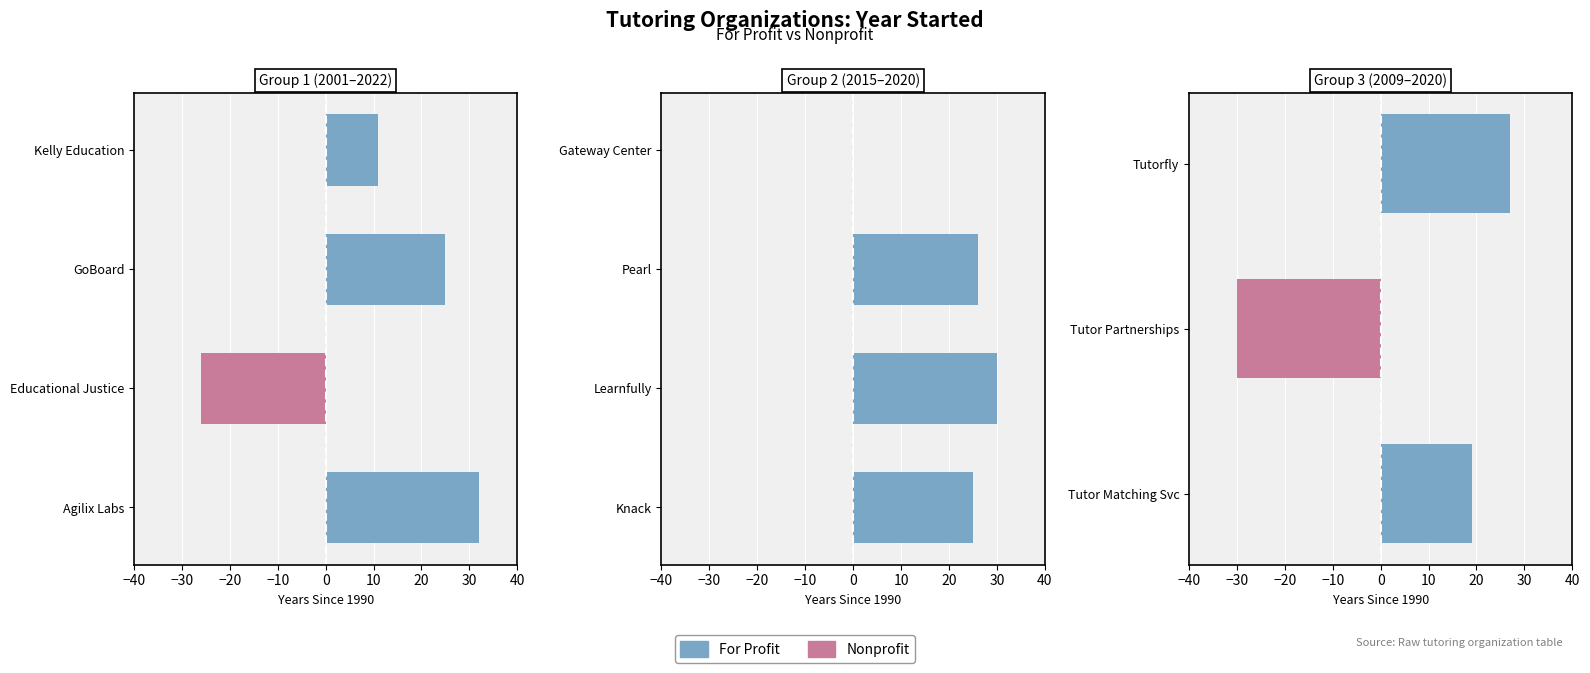

Between Tutor Matching Svc and Tutor Partnerships, which series saw the biggest shift?

Nonprofit